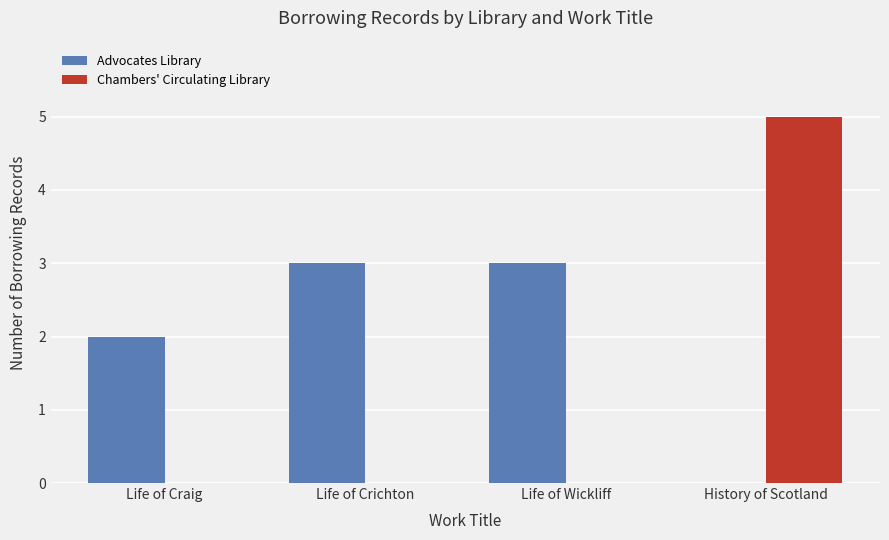

Reading right to left, list all the values displayed in this chart.

Advocates Library: 0	3	3	2
Chambers' Circulating Library: 5	0	0	0